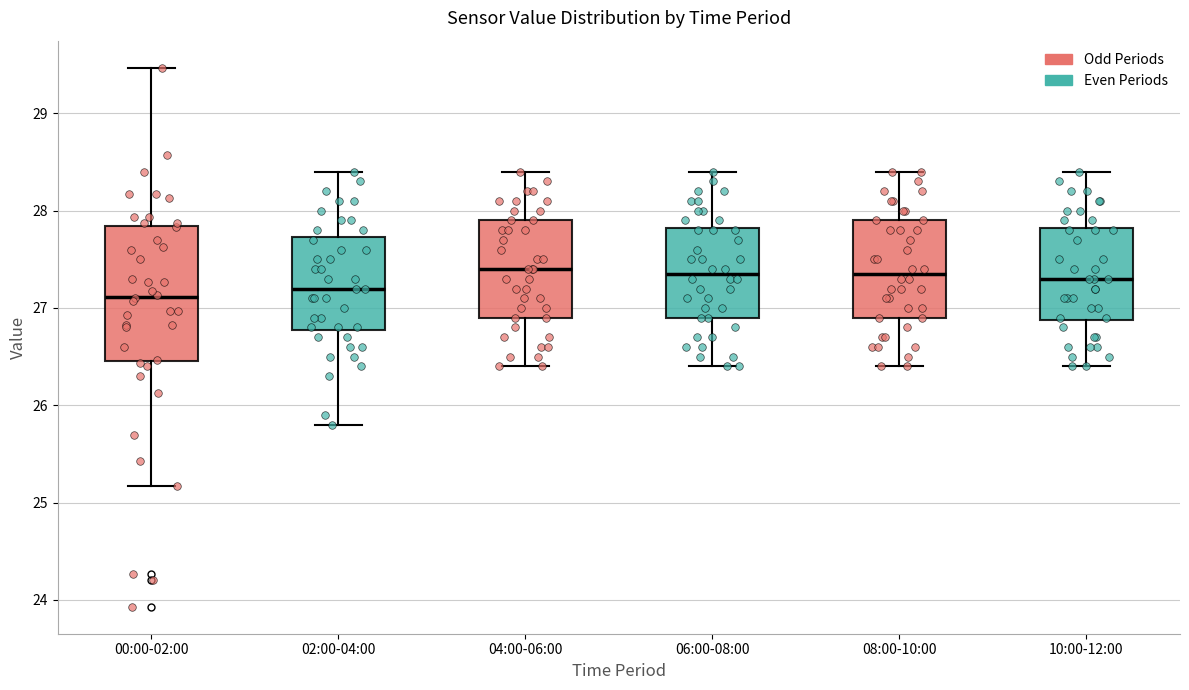

Where does the lower whisker of the box for 02:00-04:00 end on the y-axis? The values are not printed on the chart, so give them approximately, as read against the axis.

25.8